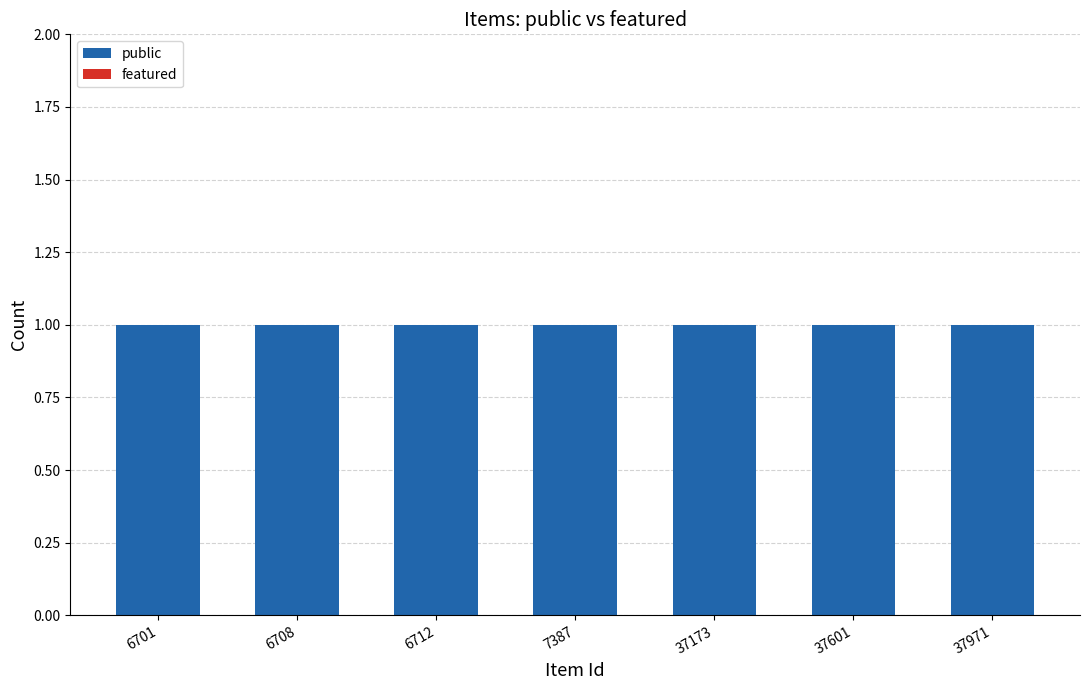

Which series has the largest total across all categories?

public